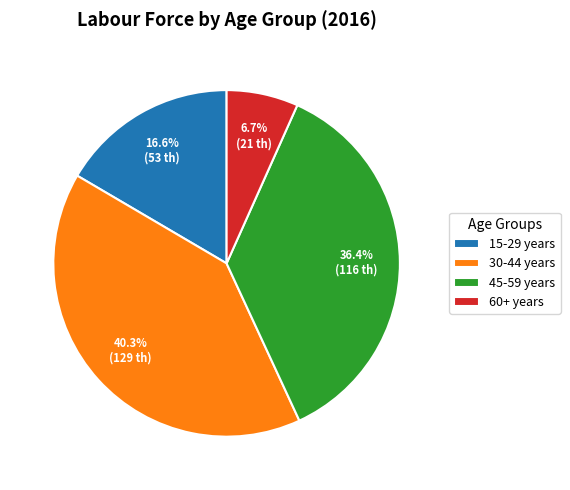

The 45-59 years slice represents 24% of the pie. True or false?

False